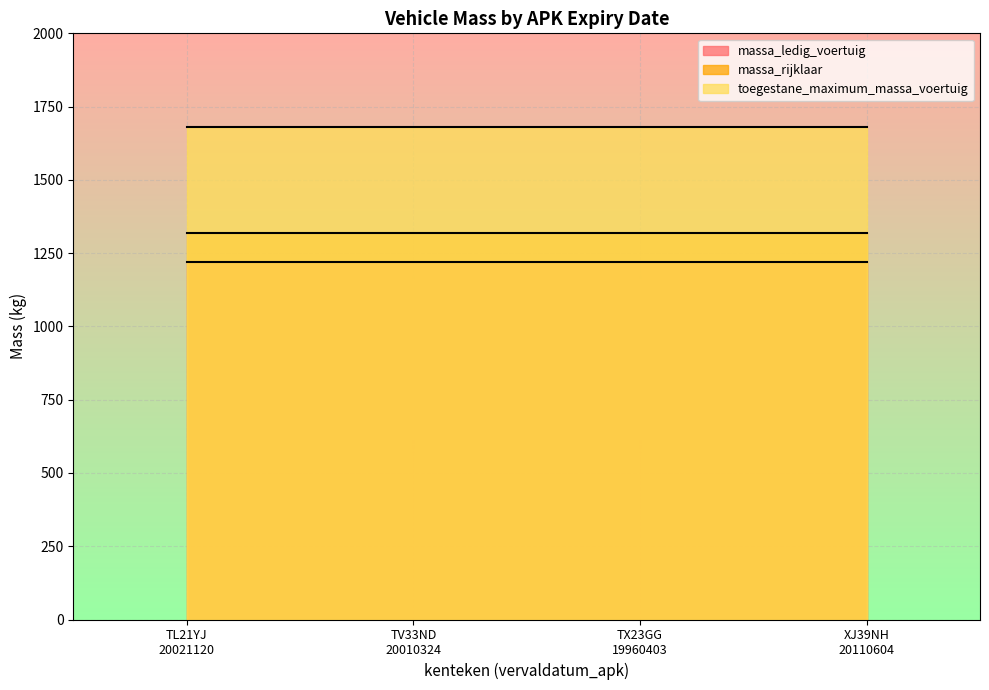

How many lines are shown in the chart?

3